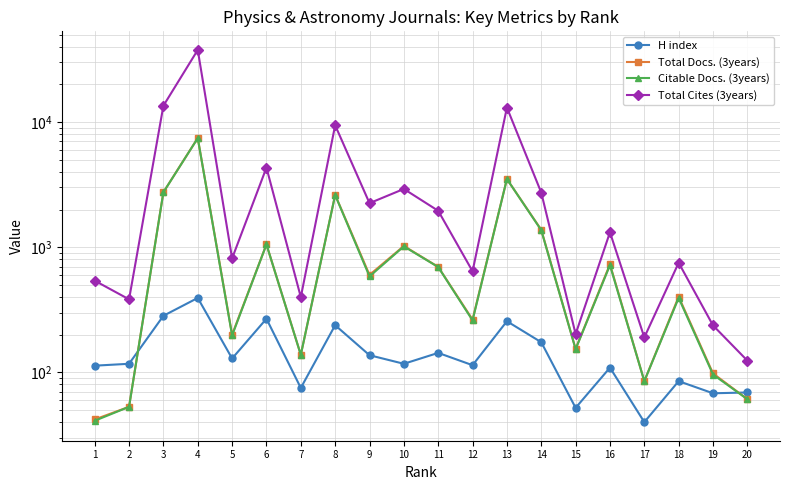

True or false: H index and Citable Docs. (3years) intersect in this chart.

True